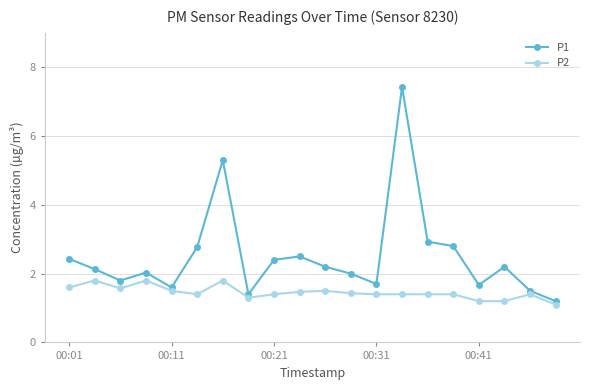

What is the sum of all P1 values?

50.0